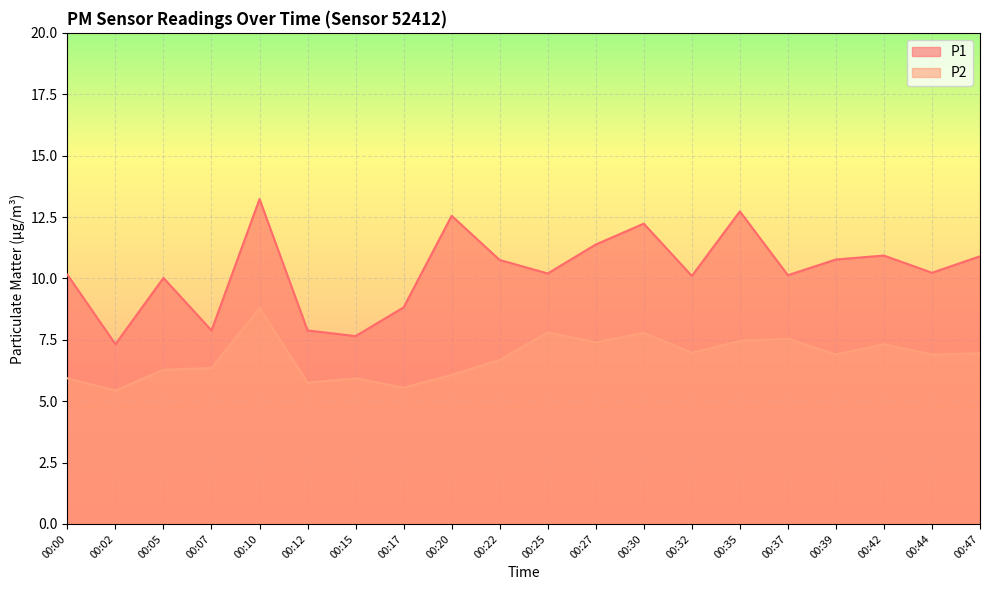

What is the lowest value of the P2 series?

5.4